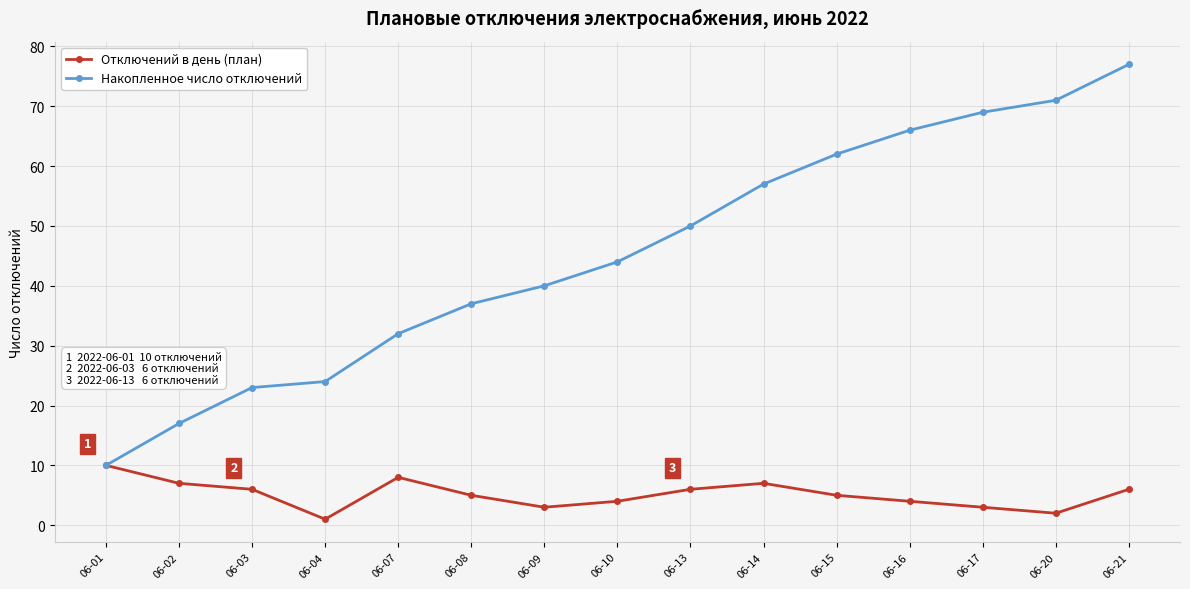

Rank the series at 06-03 from lowest to highest value.

Отключений в день (план), Накопленное число отключений